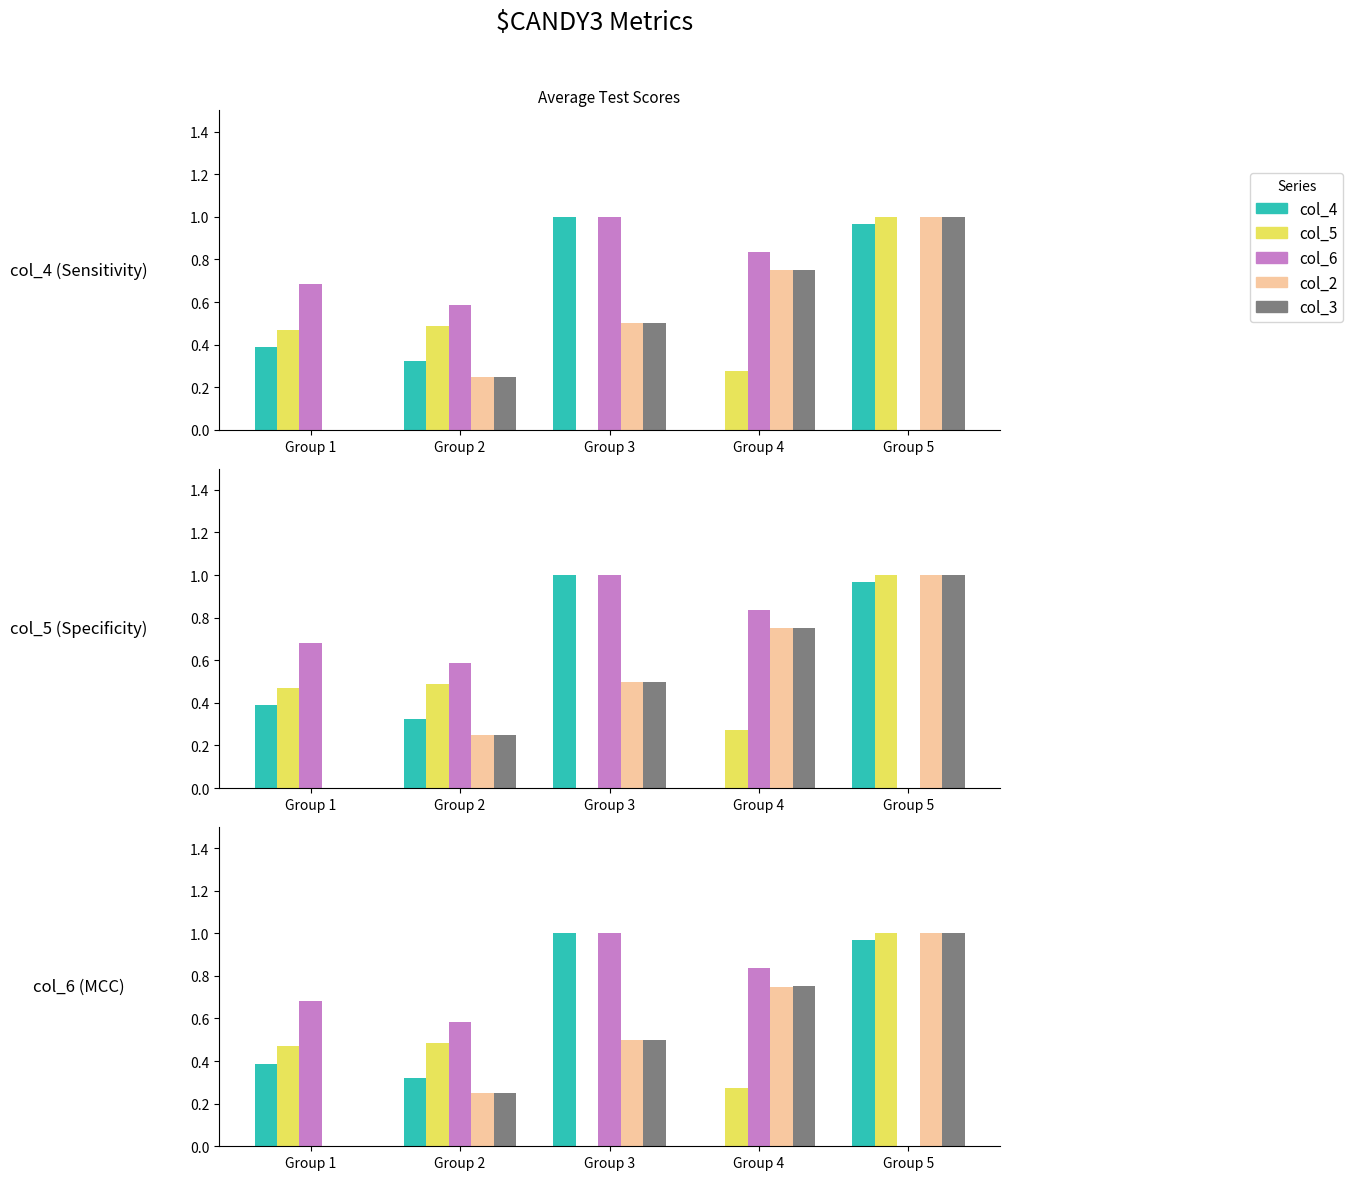

Rank the series by their maximum value, from lowest to highest.

col_4, col_5, col_6, col_2, col_3